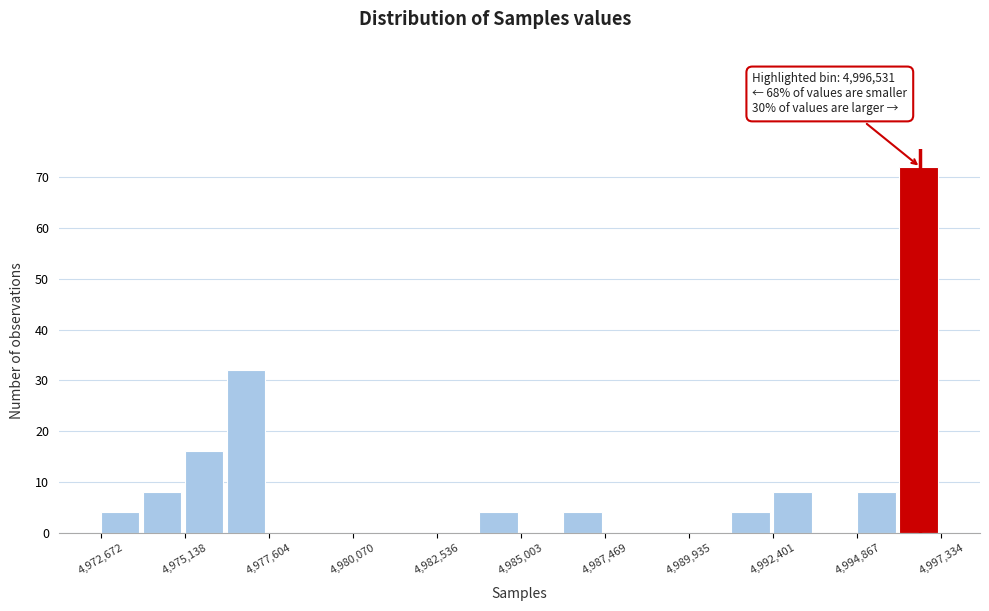

Read against the x-axis, roughly where is the centre of the tallest bar?

4996500